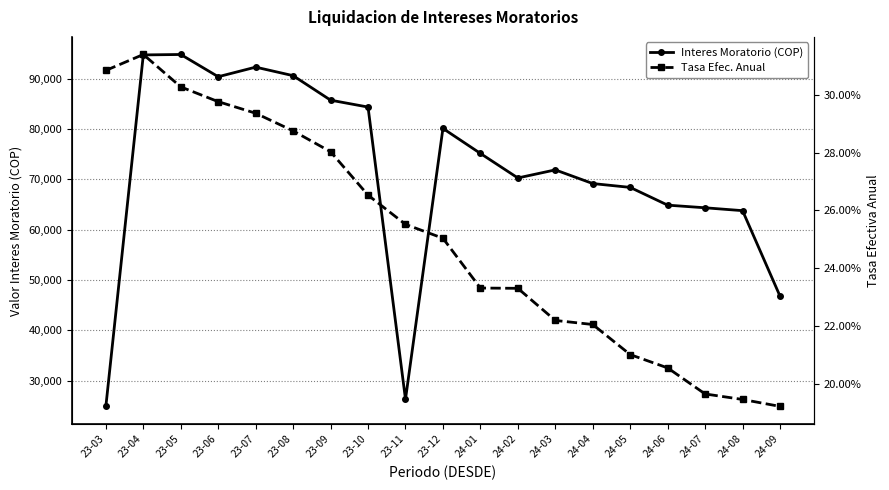

Reading left to right, what are all the values shown in this chart?

Interes Moratorio (COP): 23-03=24868.9	23-04=94714.2	23-05=94801.1	23-06=90381.7	23-07=92287.2	23-08=90592.1	23-09=85723.5	23-10=84354.7	23-11=26284.1	23-12=80106.9	24-01=75140.1	24-02=70265.2	24-03=71868.7	24-04=69152.6	24-05=68389.5	24-06=64861.9	24-07=64337.3	24-08=63767.6	24-09=46776.5
Tasa Efec. Anual: 23-03=0.3	23-04=0.3	23-05=0.3	23-06=0.3	23-07=0.3	23-08=0.3	23-09=0.3	23-10=0.3	23-11=0.3	23-12=0.3	24-01=0.2	24-02=0.2	24-03=0.2	24-04=0.2	24-05=0.2	24-06=0.2	24-07=0.2	24-08=0.2	24-09=0.2